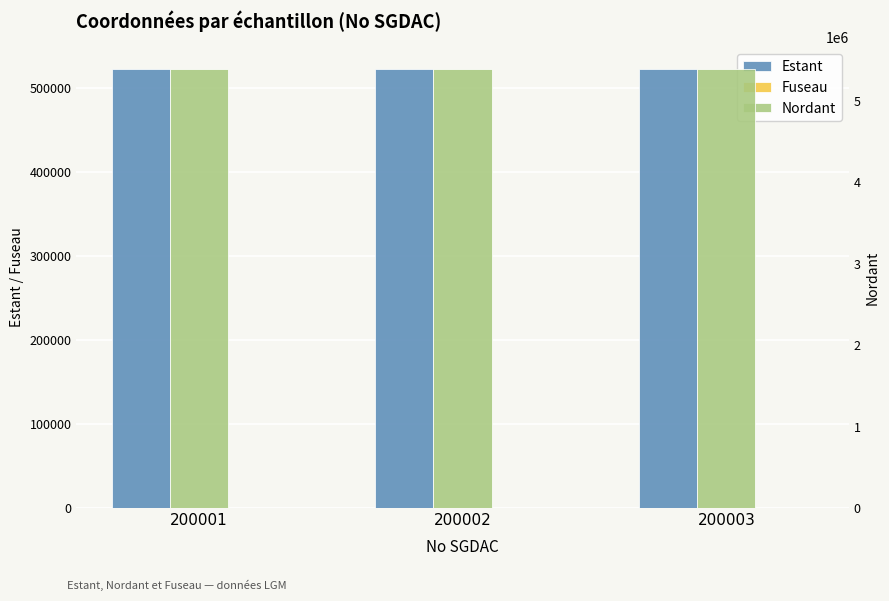

What is the value of the Fuseau bar at the 3rd from the left?

18